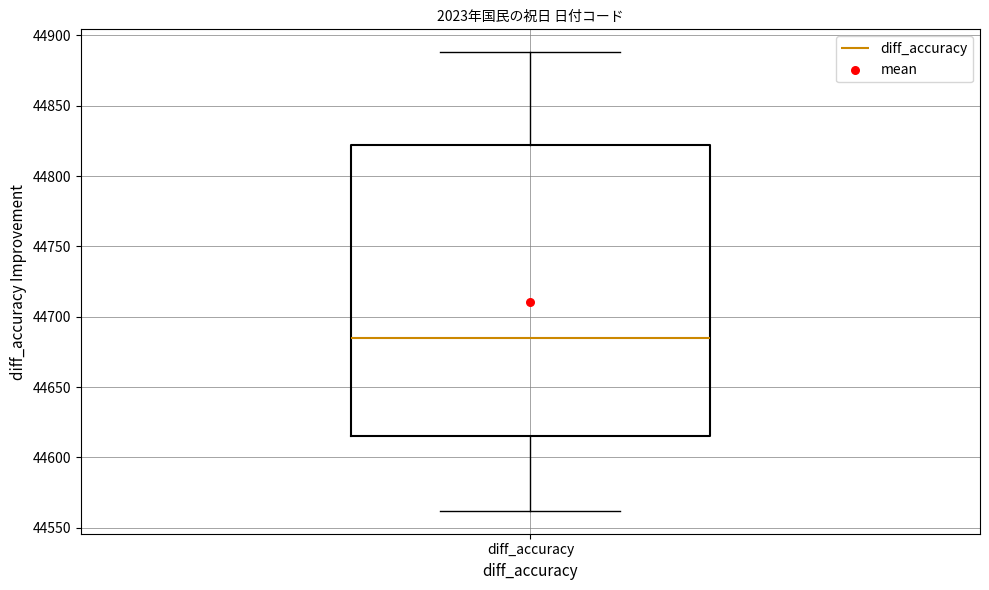

Where does the upper whisker of the box for diff_accuracy end on the y-axis? The values are not printed on the chart, so give them approximately, as read against the axis.

44890